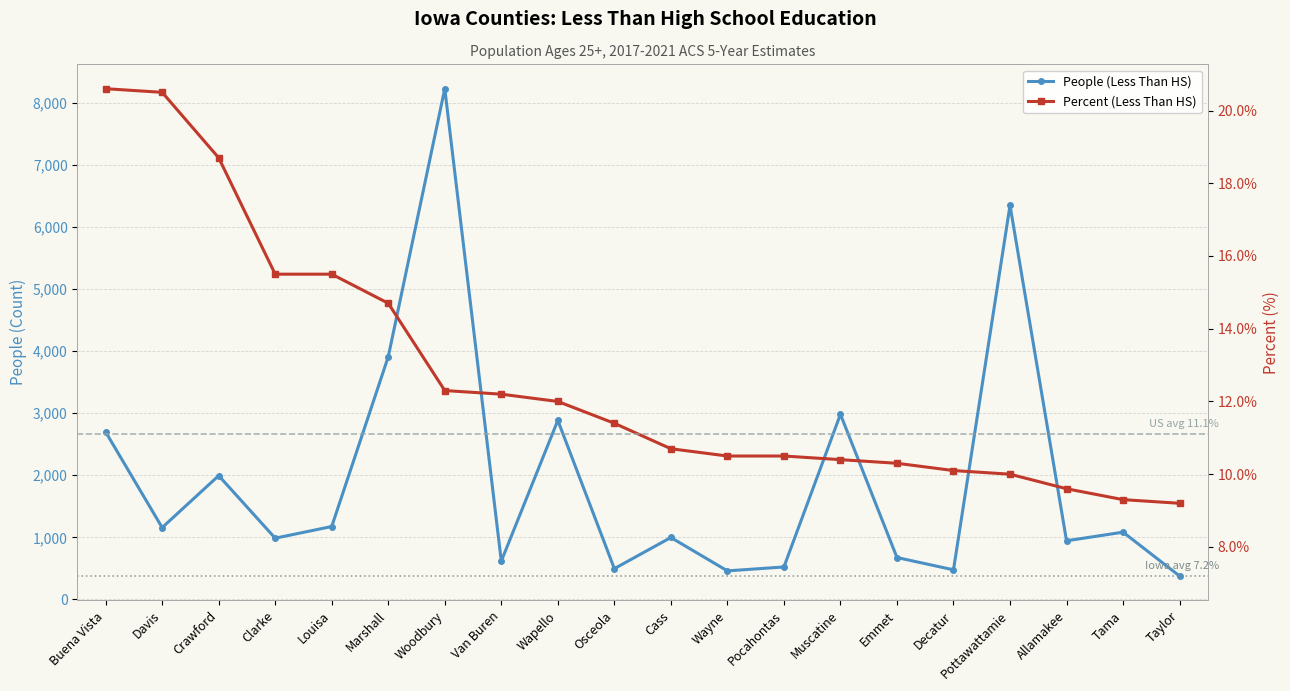

Which has a higher value, Allamakee or Davis?

Davis